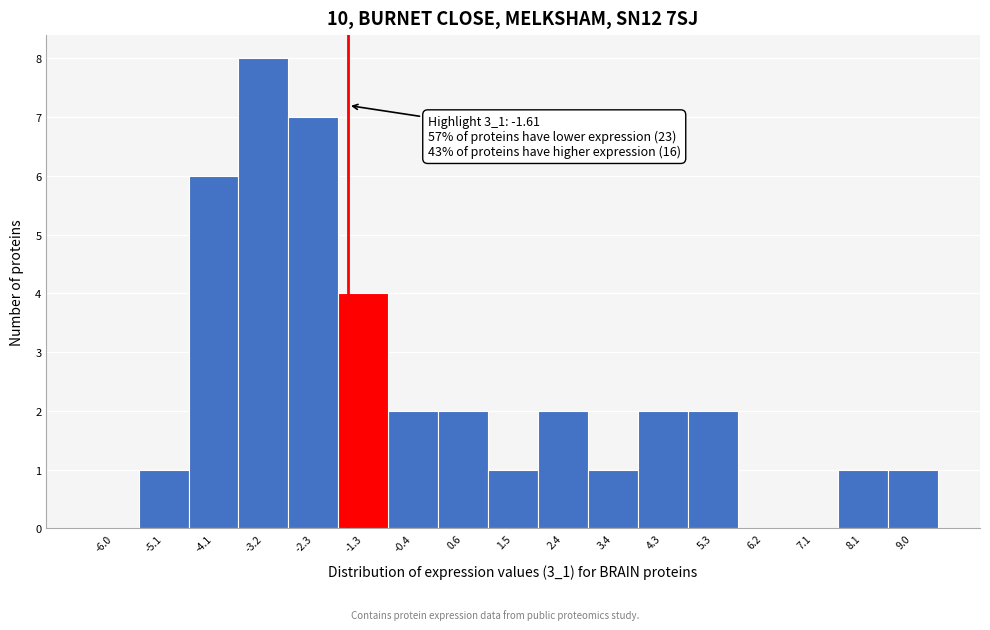

Which range on the x-axis has the tallest bar?

-3.7 to -2.7